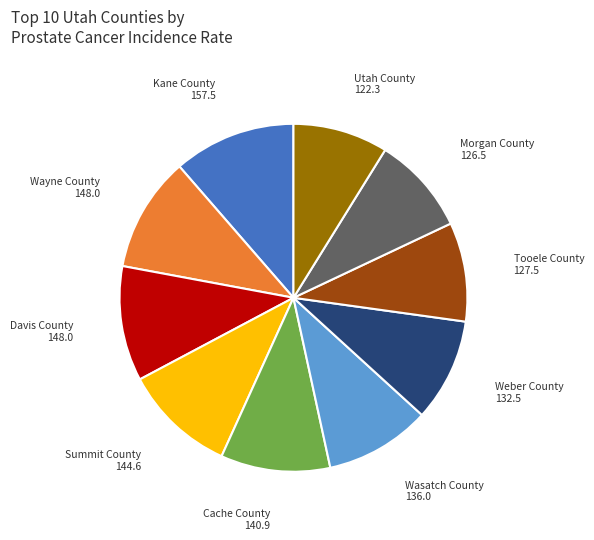

Combined, do Summit County and Weber County account for over 50%?

No